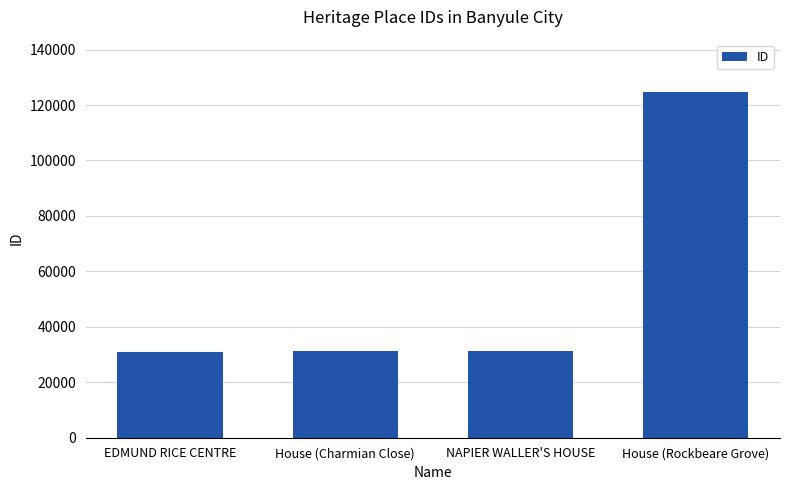

What is the label of the 4th bar from the left?

House (Rockbeare Grove)